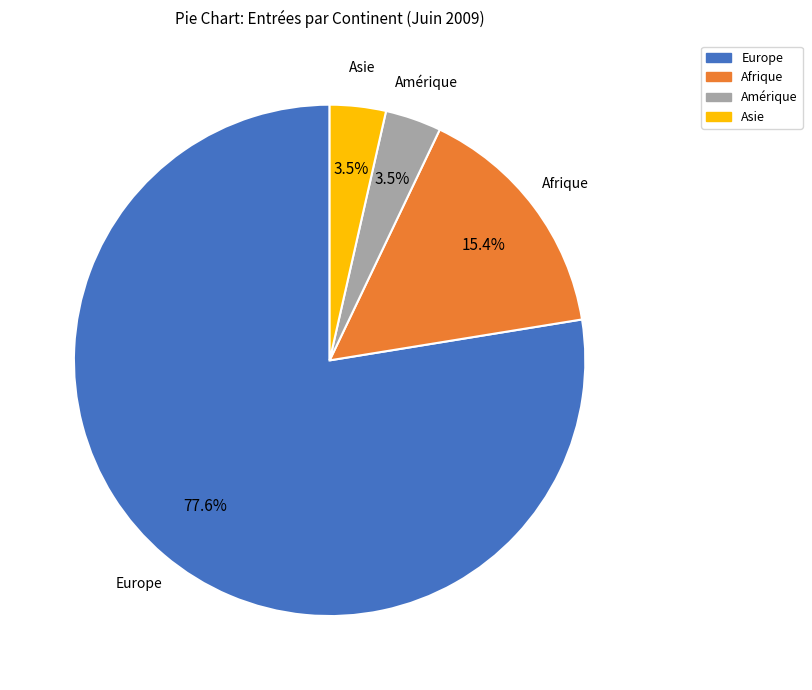

Is there a majority slice in this chart?

Yes